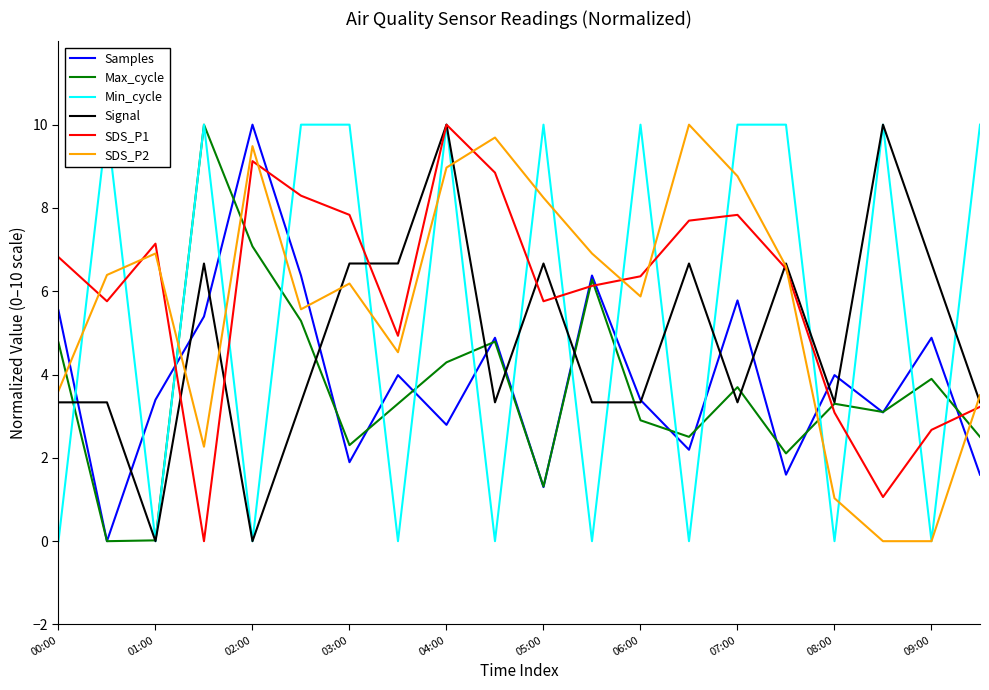

What is the average value of the SDS_P2 series?

5.7